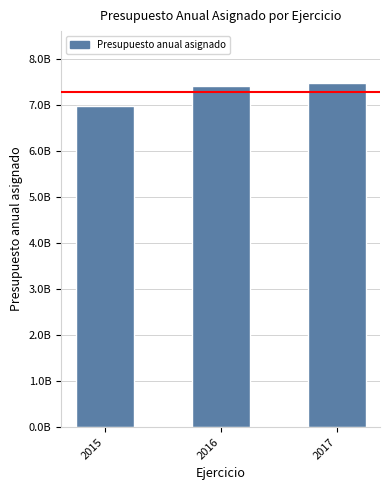

Rank the categories by value from lowest to highest.

2015, 2016, 2017